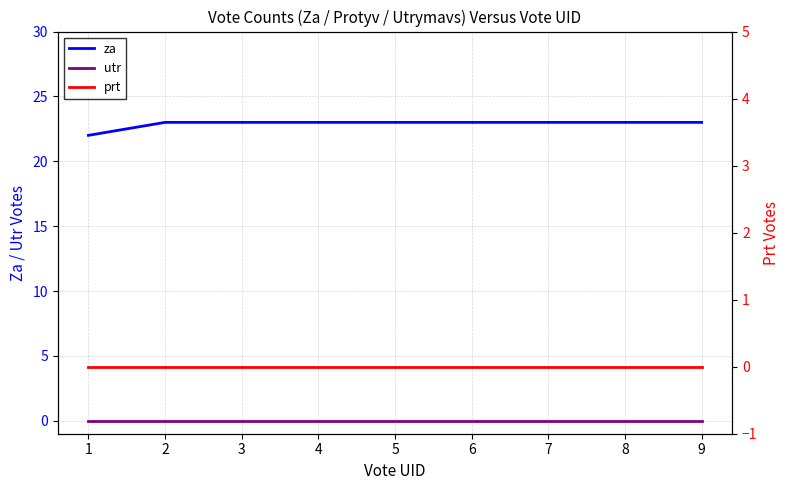

Which series has the largest total across all categories?

za